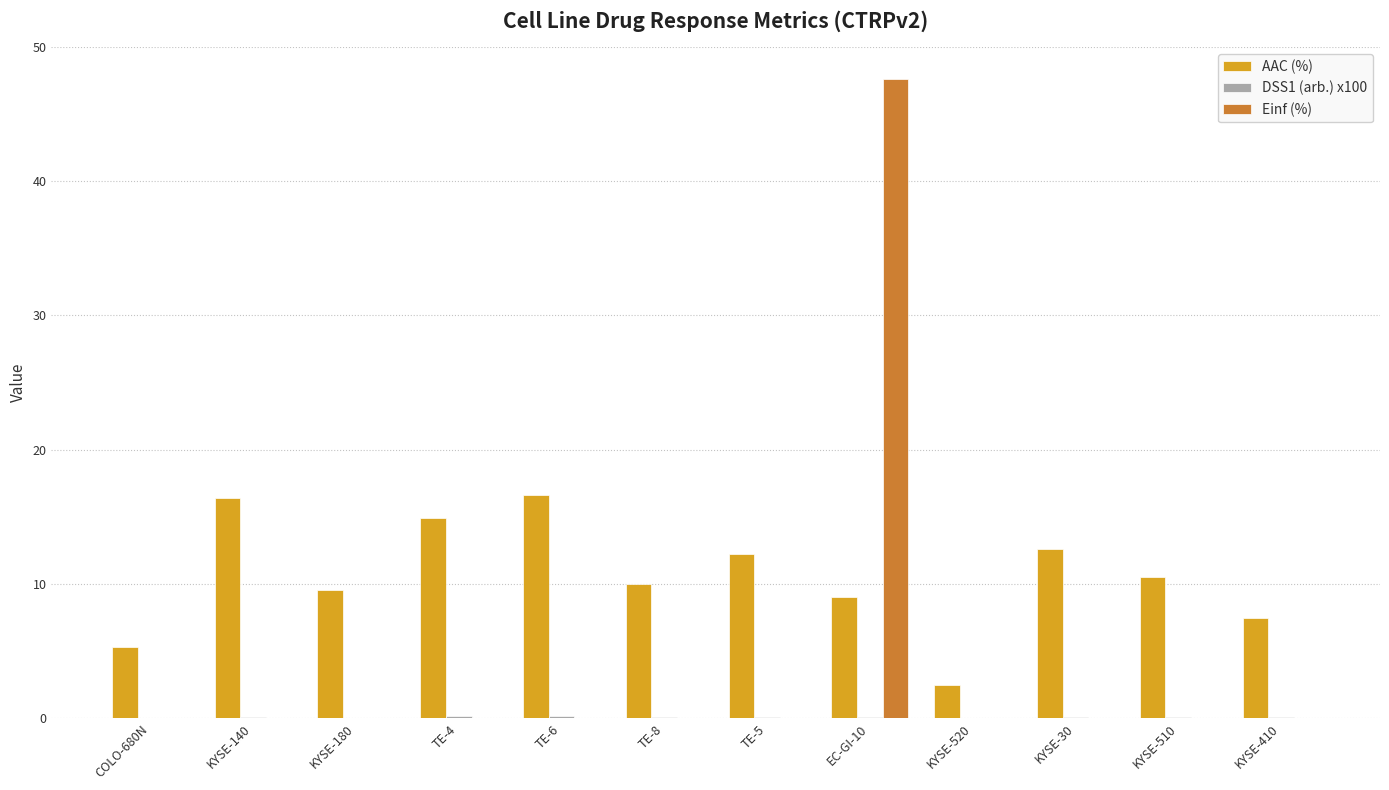

True or false: Einf (%) has a value of 0.0 at TE-6.

True